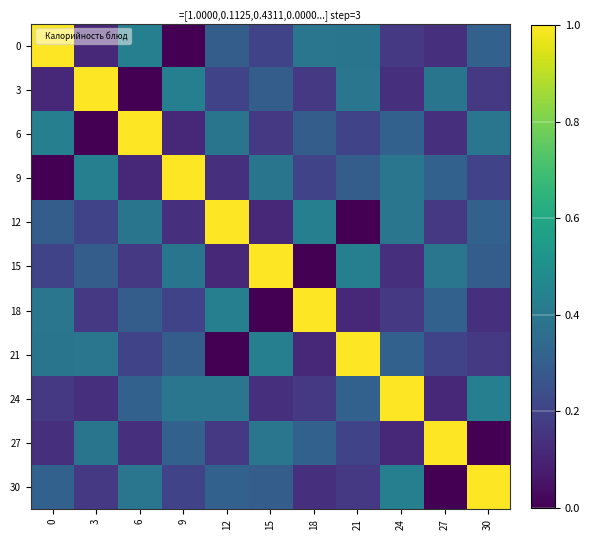

What is the difference between the highest and lowest values at 21?

1.0